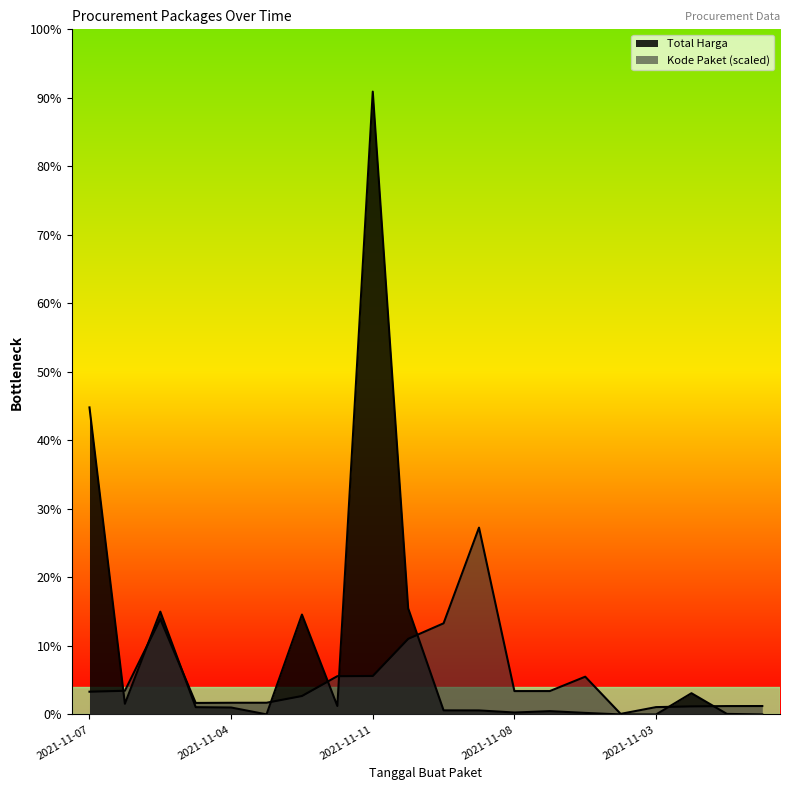

Where is Kode Paket nearest to the value 435278247?

2021-11-24